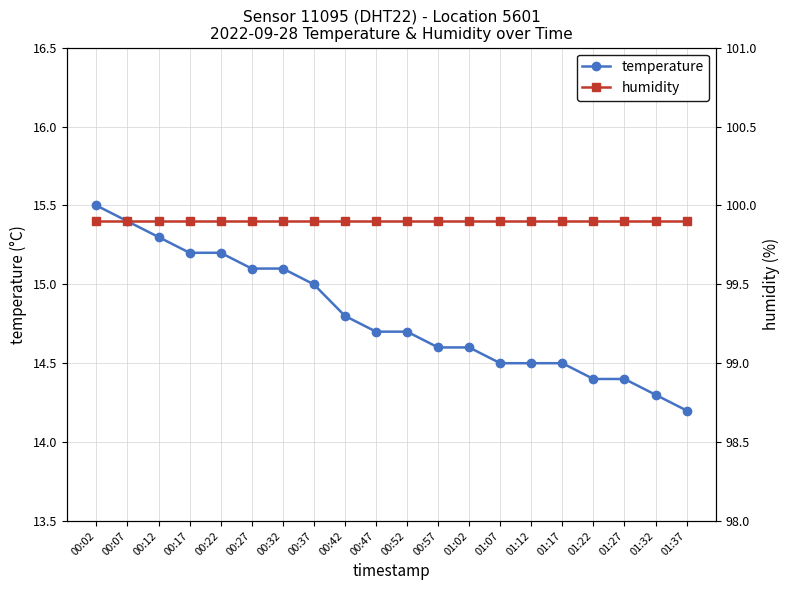

Is the value of humidity at 01:27 greater than the value of temperature at 00:02?

Yes